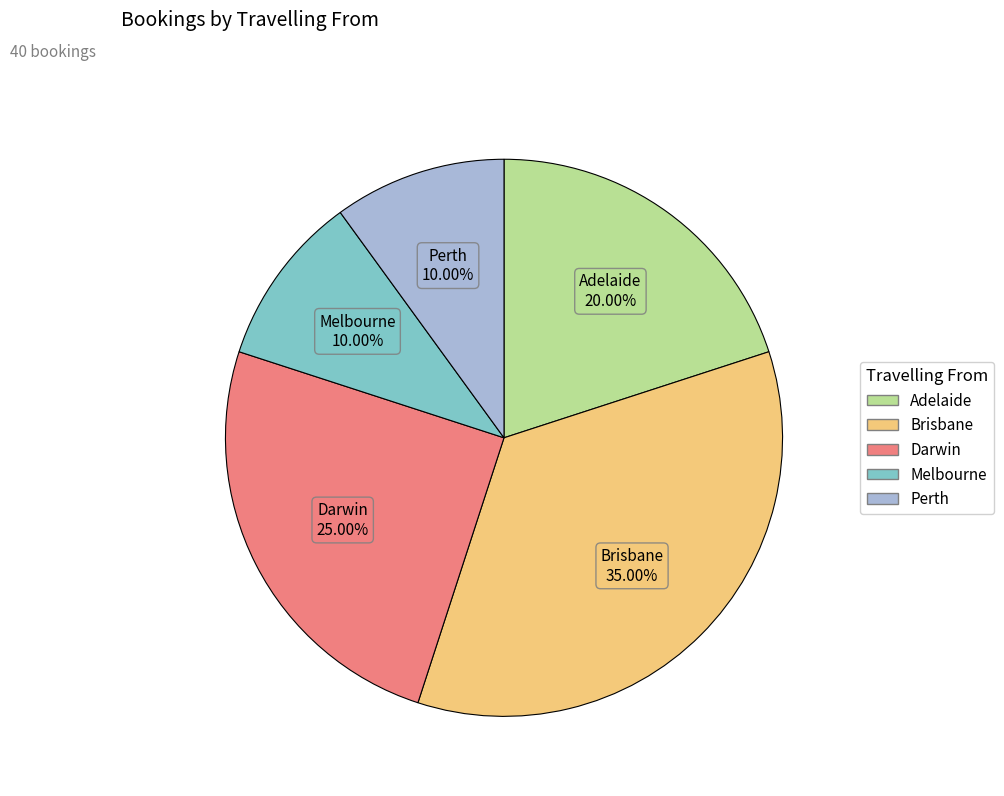

To the nearest percent, what is the difference between the Perth and Adelaide slice percentages?

10%